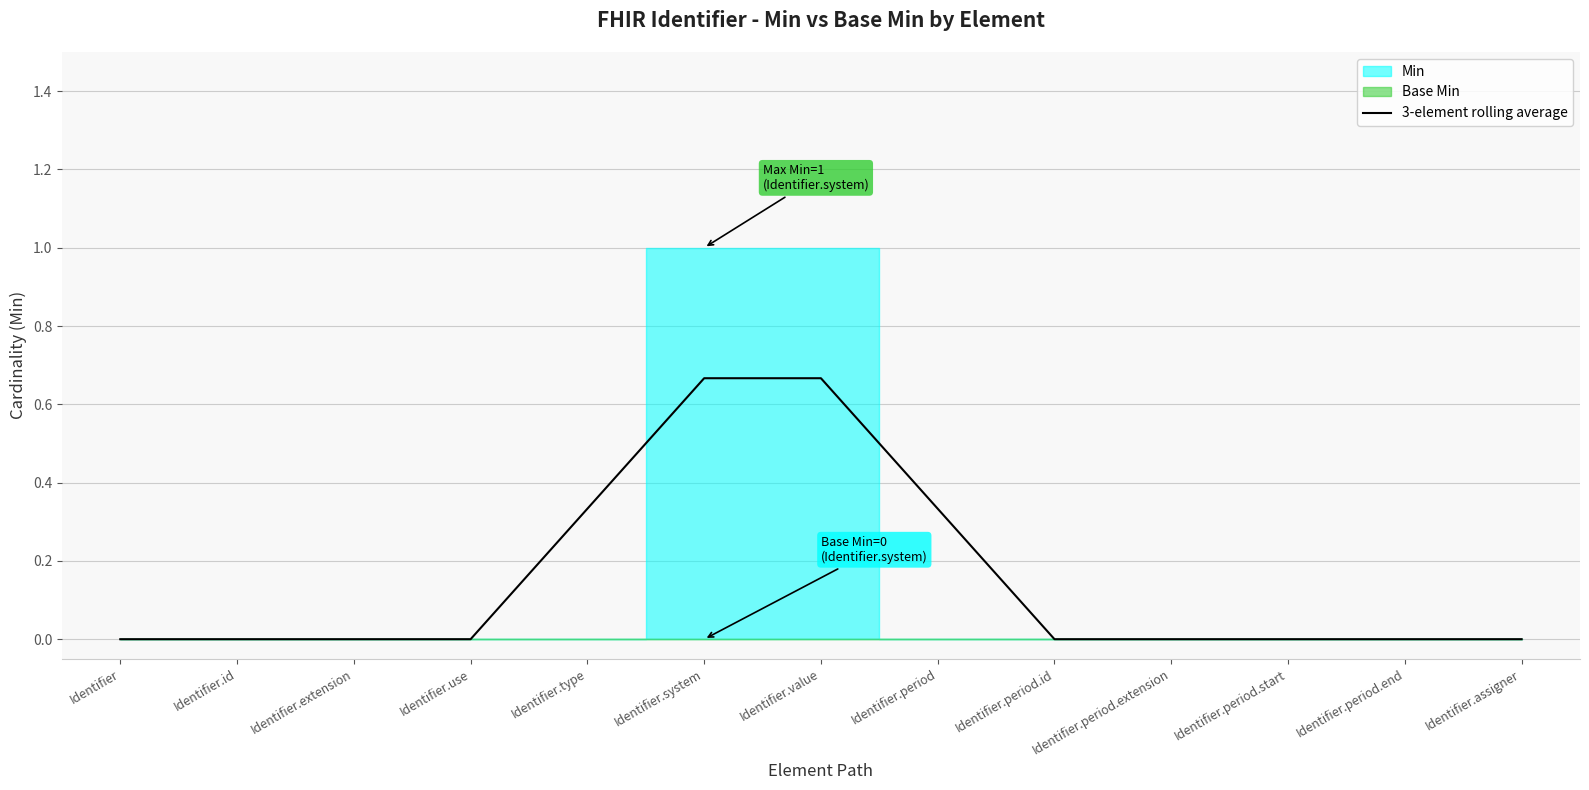

True or false: the data shows 0.0 at Identifier.extension.

True